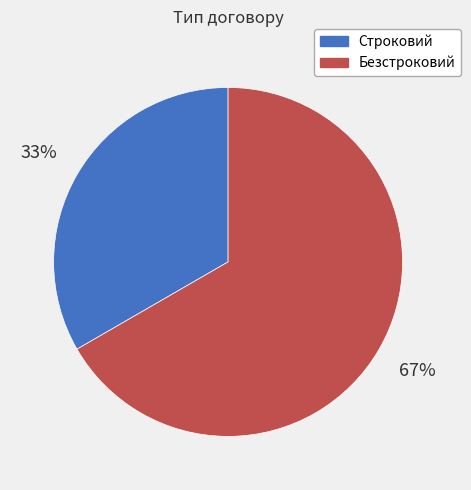

What is the smallest slice in the pie chart?

Строковий